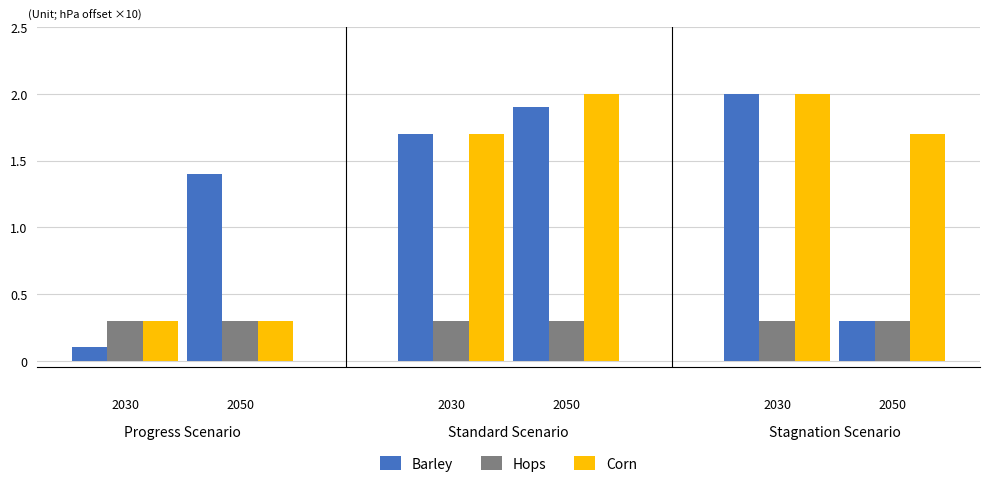

Does the chart contain stacked bars?

No